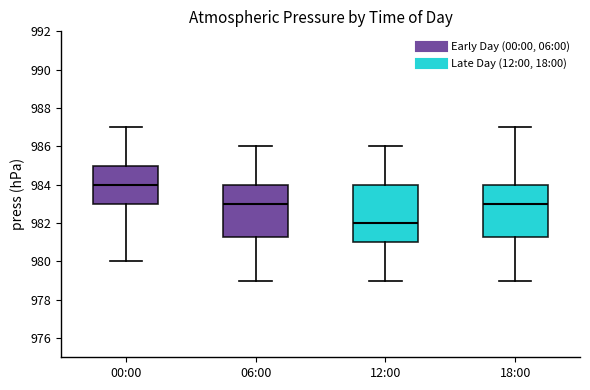

Where does the upper whisker of the box for 00:00 end on the y-axis? The values are not printed on the chart, so give them approximately, as read against the axis.

987.0